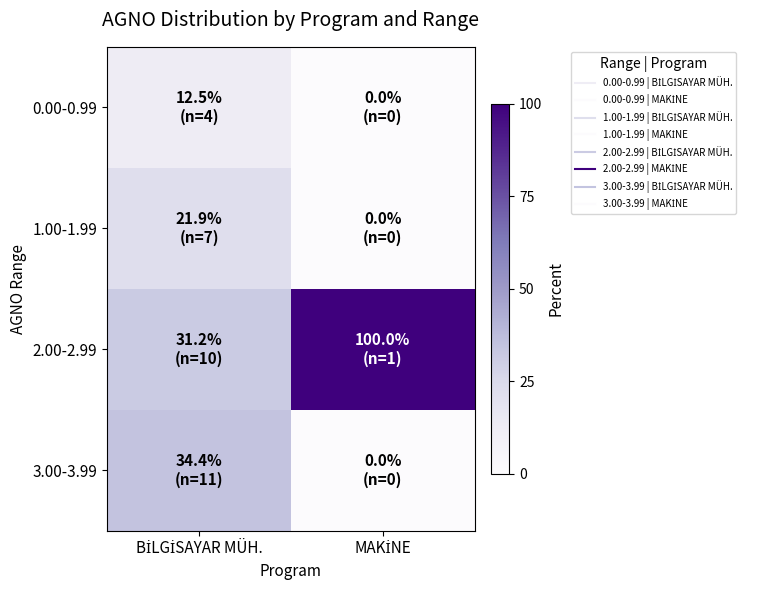

Reading left to right, transcribe all the data shown in this chart.

0.00-0.99: BİLGİSAYAR MÜH.=12.5	MAKİNE=0.0
1.00-1.99: BİLGİSAYAR MÜH.=21.9	MAKİNE=0.0
2.00-2.99: BİLGİSAYAR MÜH.=31.2	MAKİNE=100.0
3.00-3.99: BİLGİSAYAR MÜH.=34.4	MAKİNE=0.0